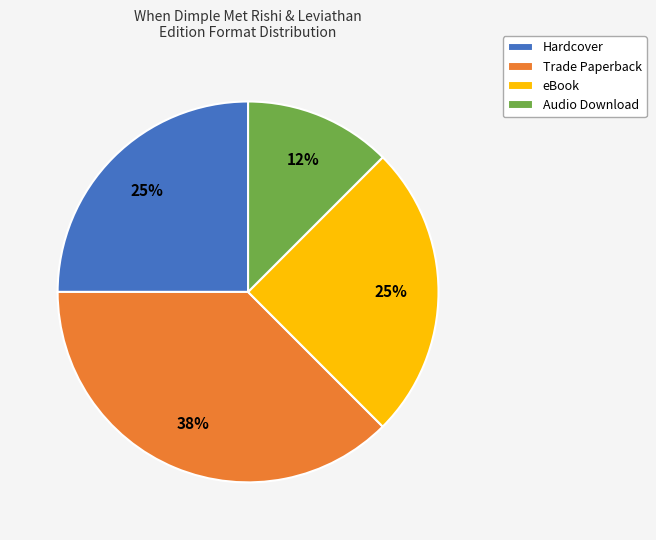

Which slice is the largest?

Trade Paperback